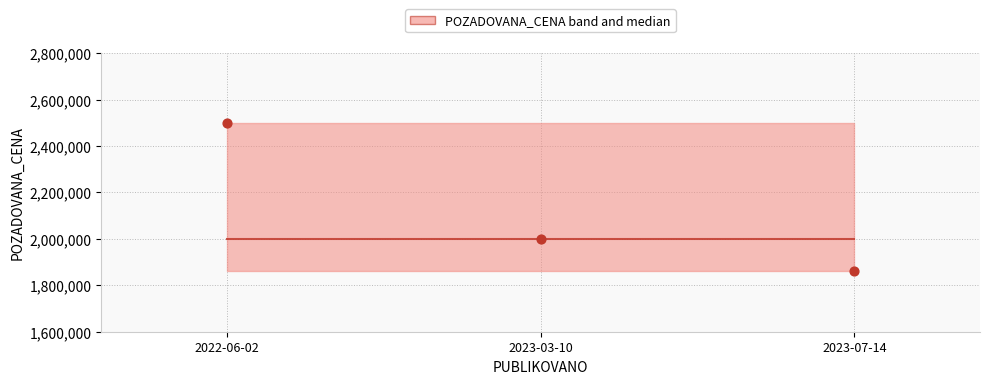

What is the total value across all series at 2022-06-02?

4500000